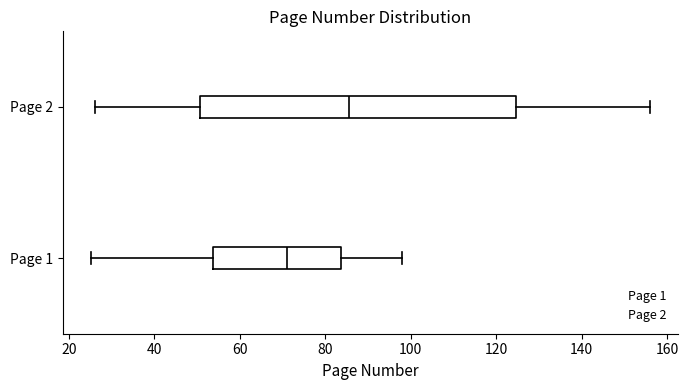

Comparing the boxes themselves (not the whiskers), which one is the widest?

Page 2